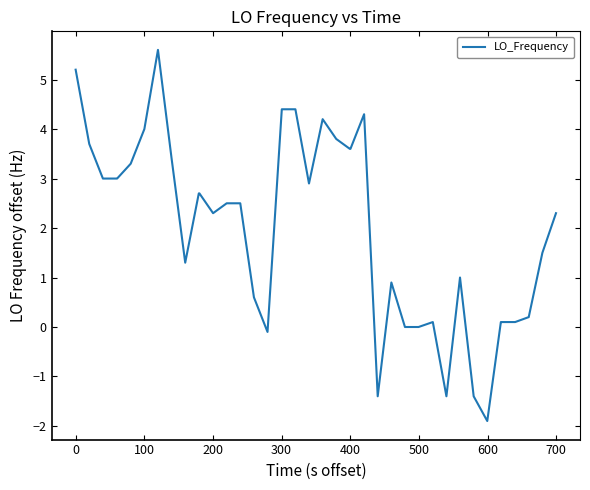

What is the average value?

2.0